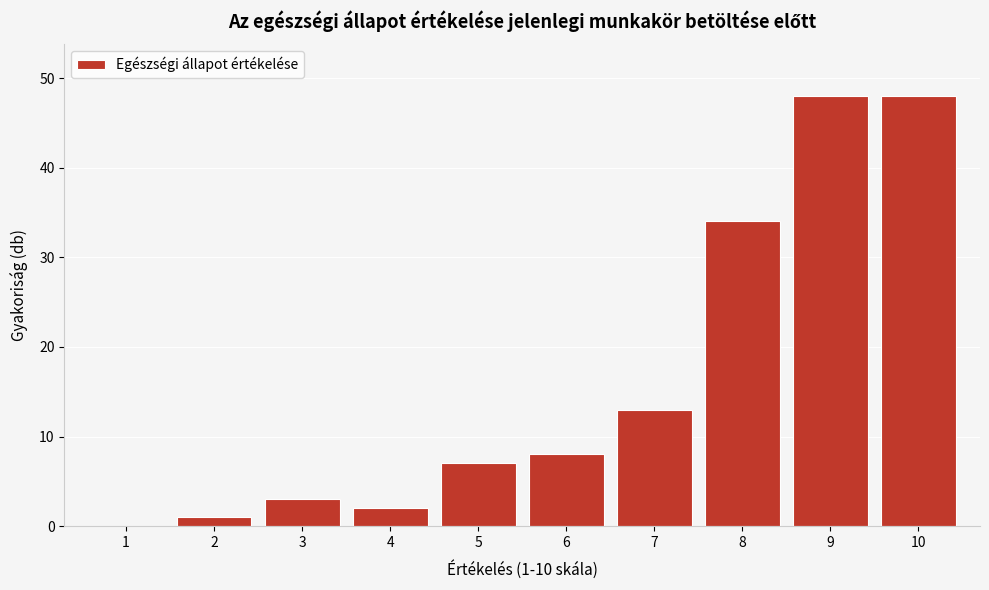

Reading left to right, transcribe all the data shown in this chart.

1=0	2=1	3=3	4=2	5=7	6=8	7=13	8=34	9=48	10=48